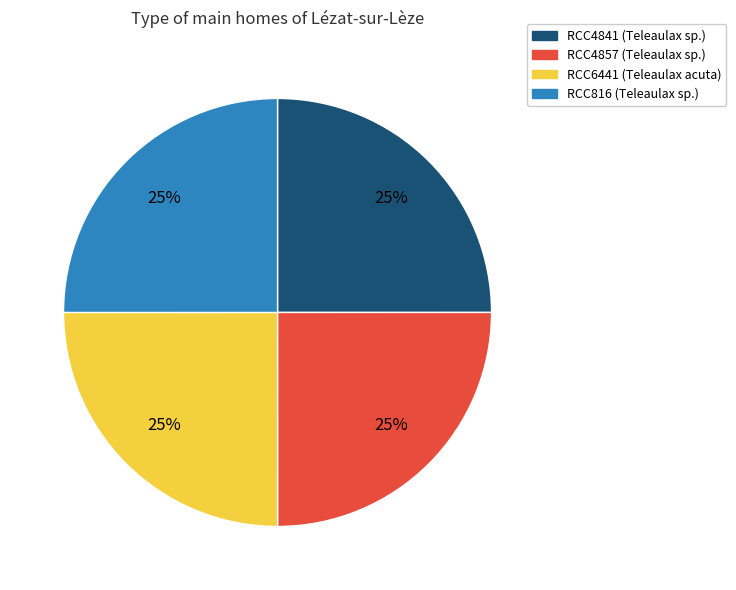

To the nearest percent, what is the average slice percentage?

25%